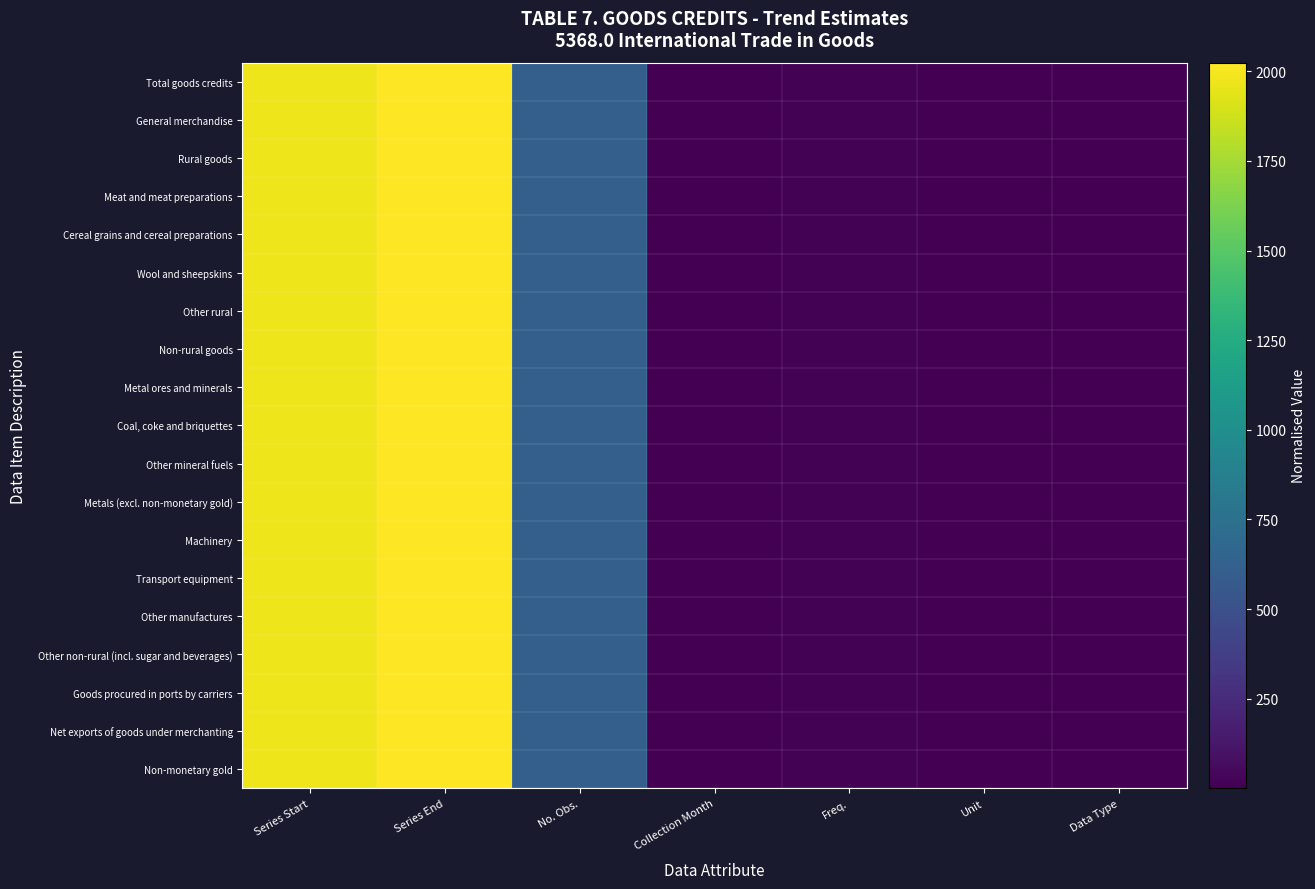

Which series changed the most between Series End and Collection Month?

Non-monetary gold